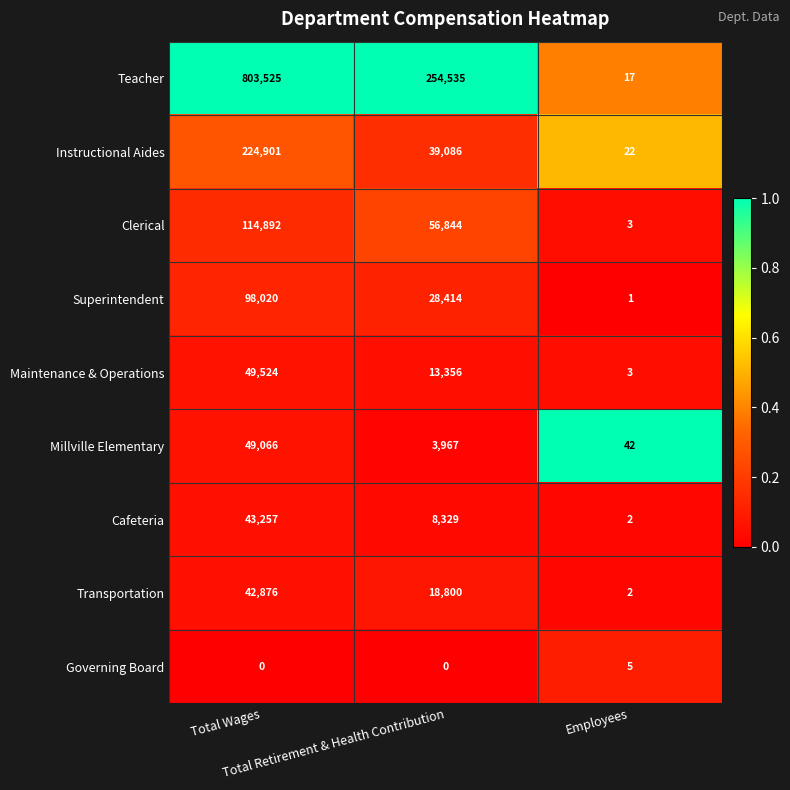

List the series in order of their peak value, highest first.

Teacher, Instructional Aides, Clerical, Superintendent, Maintenance & Operations, Millville Elementary, Cafeteria, Transportation, Governing Board